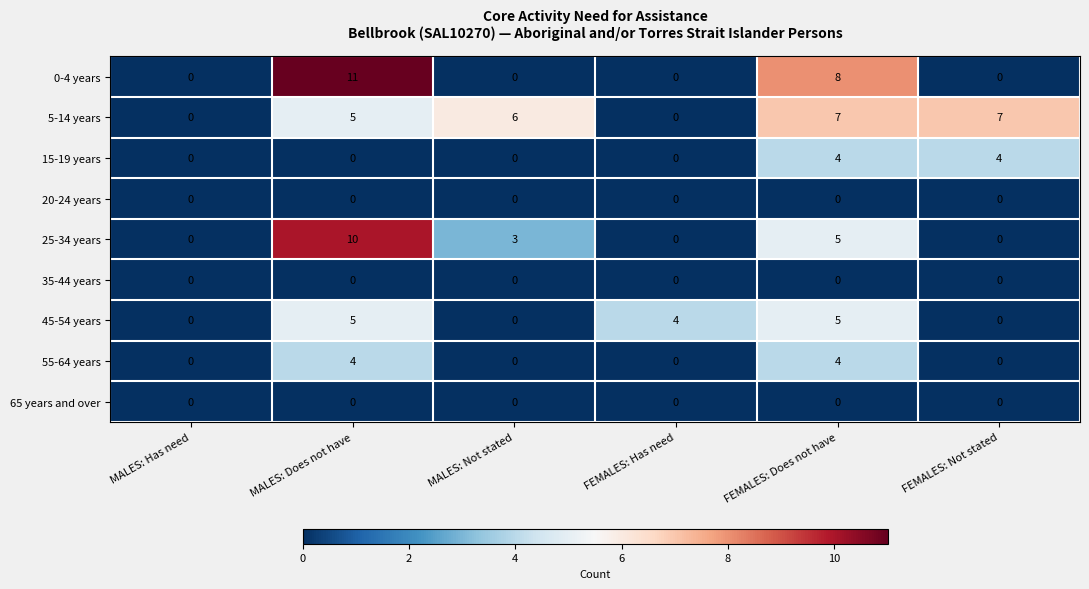

How many 25-34 years values are between 0 and 5?

5